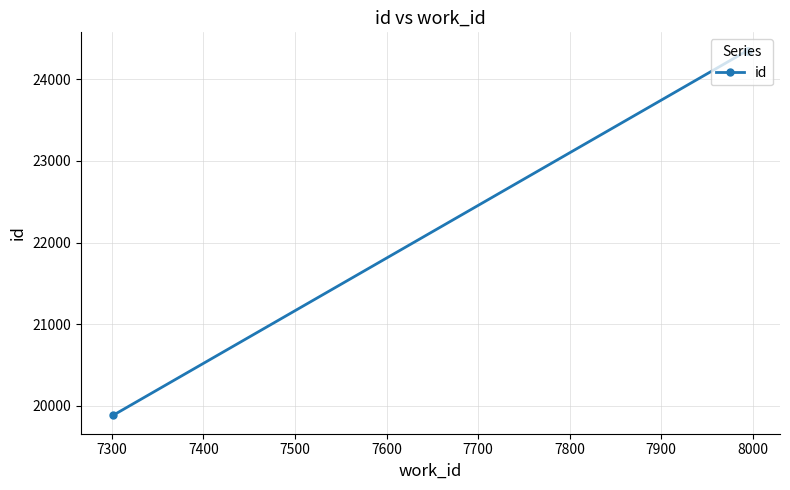

What is the minimum value shown in the chart?

19884